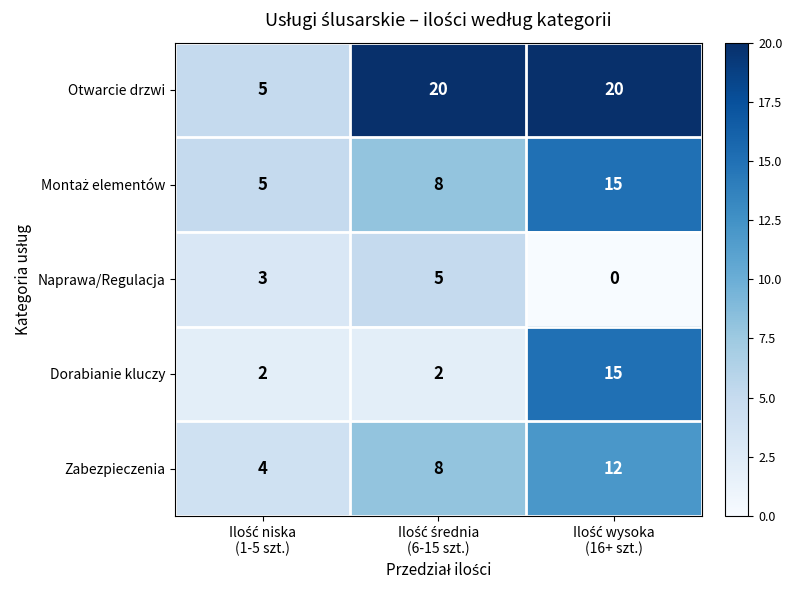

Which series has the largest total across all categories?

Otwarcie drzwi